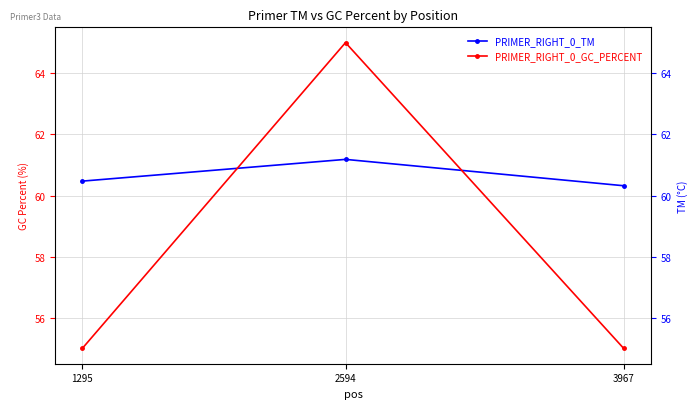

True or false: PRIMER_RIGHT_0_GC_PERCENT has a value of 34.1 at 3967.

False